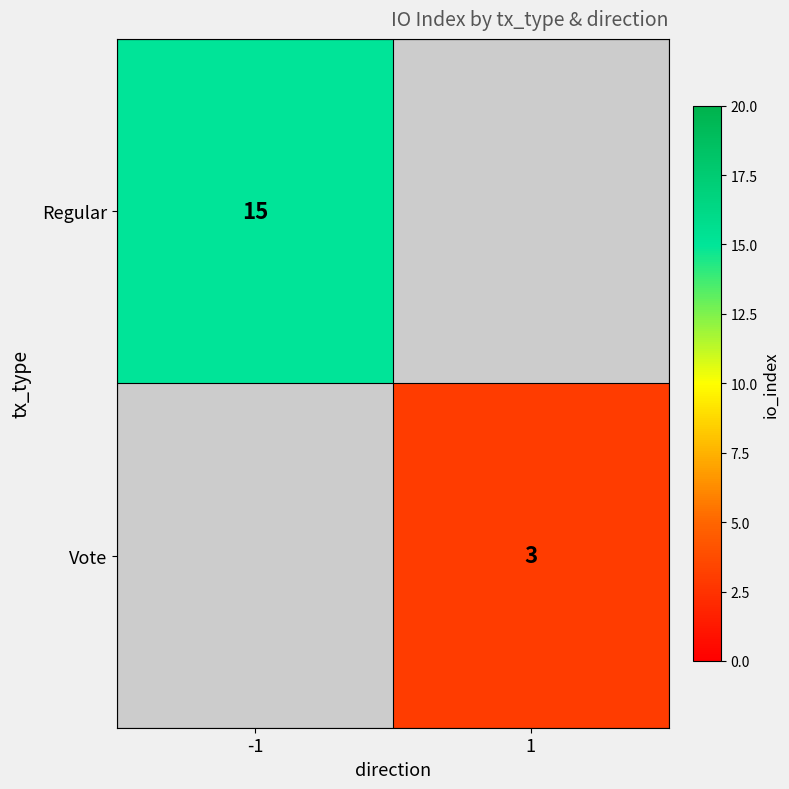

Is the value of Vote at 1 greater than the value of Regular at -1?

No